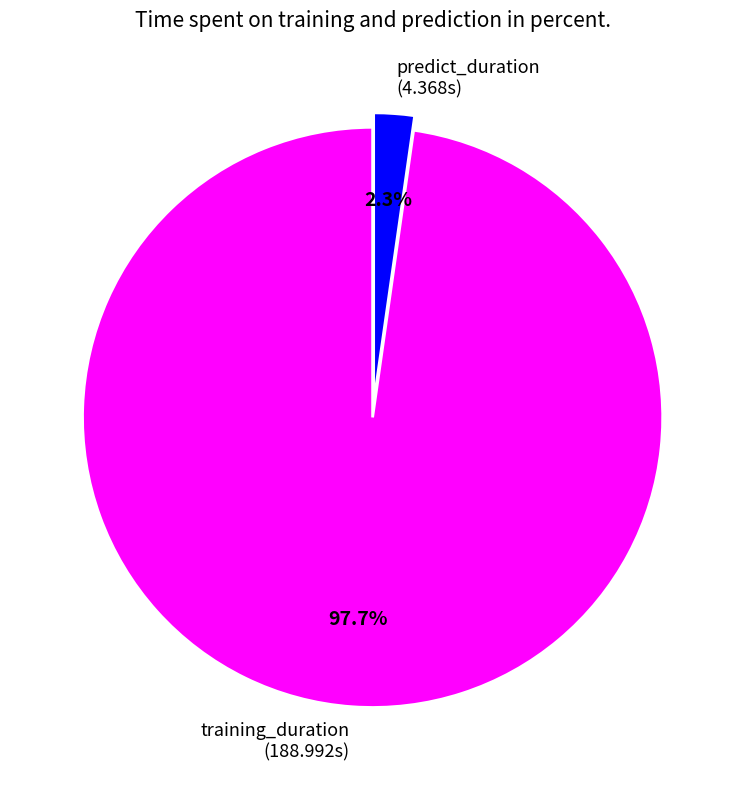

How many segments does this pie chart have?

2